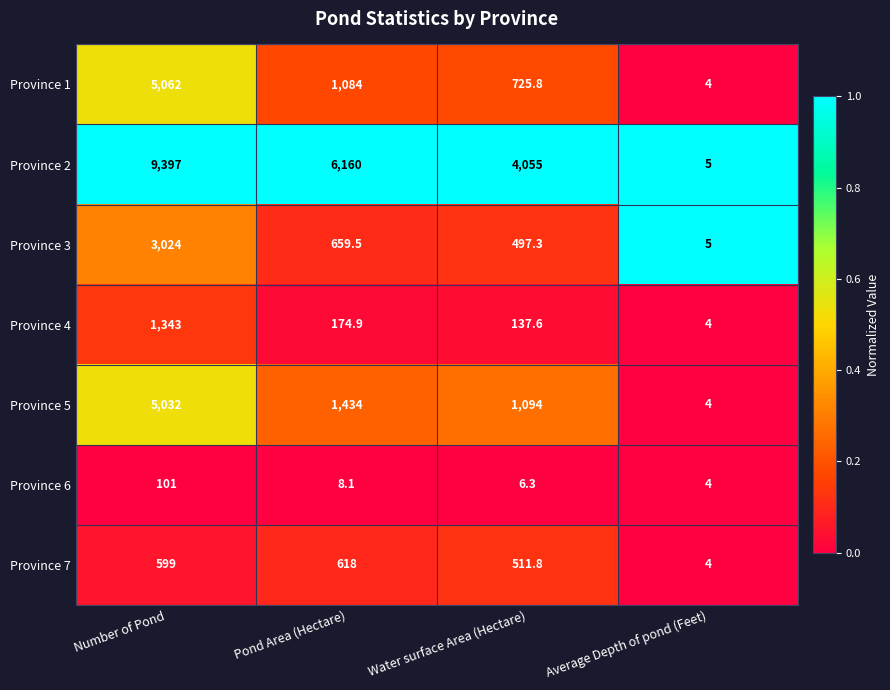

Reading left to right, list all the values displayed in this chart.

Province 1: Number of Pond=5062.0	Pond Area (Hectare)=1084.0	Water surface Area (Hectare)=725.8	Average Depth of pond (Feet)=4.0
Province 2: Number of Pond=9397.0	Pond Area (Hectare)=6160.0	Water surface Area (Hectare)=4055.0	Average Depth of pond (Feet)=5.0
Province 3: Number of Pond=3024.0	Pond Area (Hectare)=659.5	Water surface Area (Hectare)=497.3	Average Depth of pond (Feet)=5.0
Province 4: Number of Pond=1343.0	Pond Area (Hectare)=174.9	Water surface Area (Hectare)=137.6	Average Depth of pond (Feet)=4.0
Province 5: Number of Pond=5032.0	Pond Area (Hectare)=1434.0	Water surface Area (Hectare)=1094.0	Average Depth of pond (Feet)=4.0
Province 6: Number of Pond=101.0	Pond Area (Hectare)=8.1	Water surface Area (Hectare)=6.3	Average Depth of pond (Feet)=4.0
Province 7: Number of Pond=599.0	Pond Area (Hectare)=618.0	Water surface Area (Hectare)=511.8	Average Depth of pond (Feet)=4.0